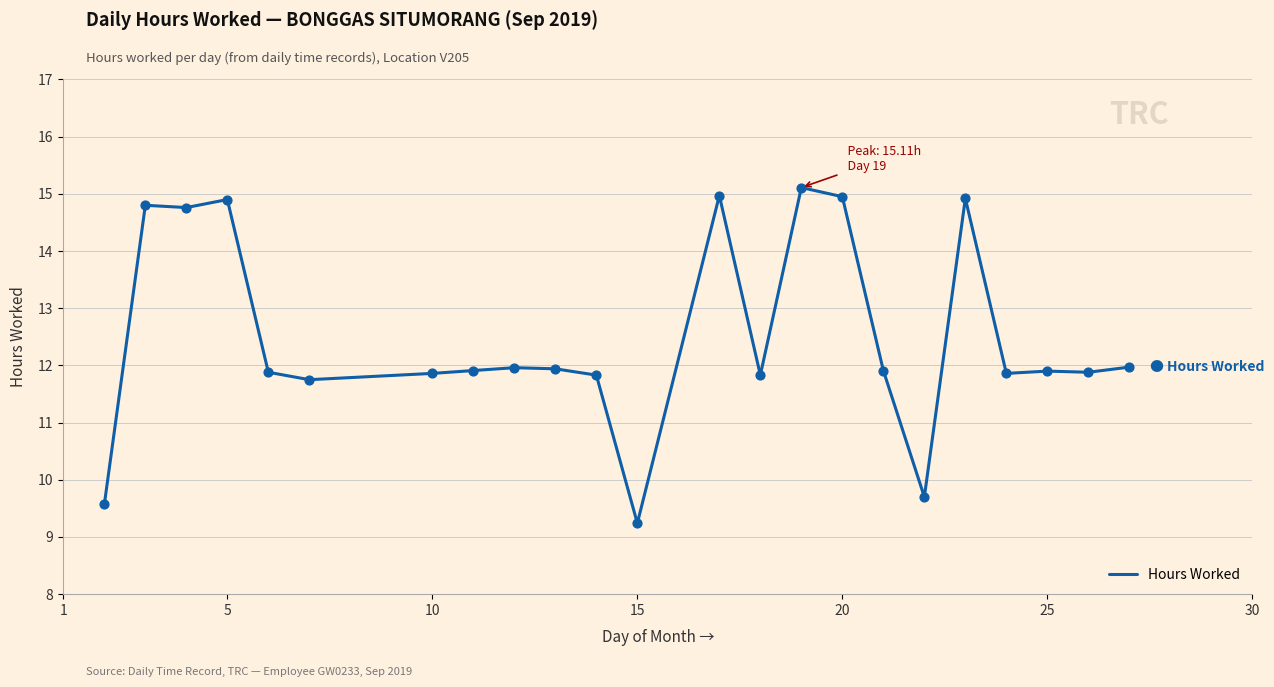

What is the minimum value shown in the chart?

9.2